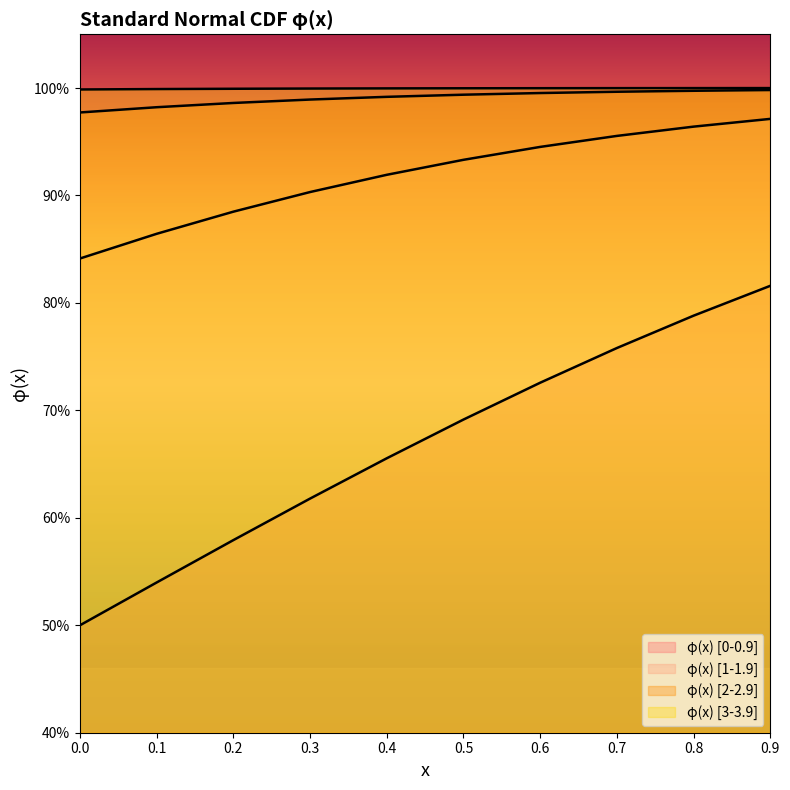

What is the value of the φ(x) [0-0.9] point at the 9th from the left?

0.8